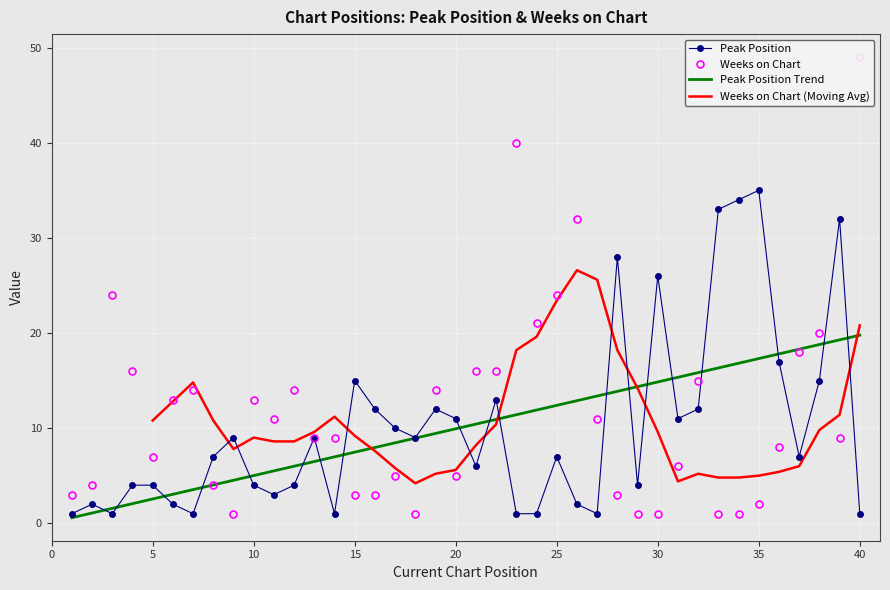

Rank the categories by Peak Position value from highest to lowest.

35, 34, 33, 39, 28, 30, 36, 15, 38, 22, 16, 19, 32, 20, 31, 17, 9, 13, 18, 8, 25, 37, 21, 4, 5, 10, 12, 29, 11, 2, 6, 26, 1, 3, 7, 14, 23, 24, 27, 40